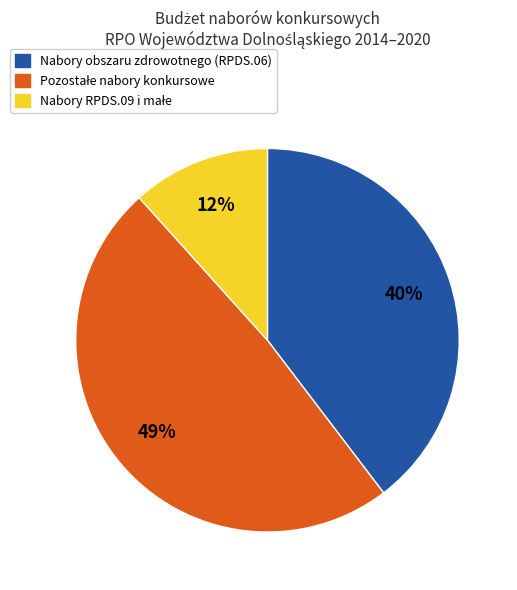

Does any single category account for the majority?

No